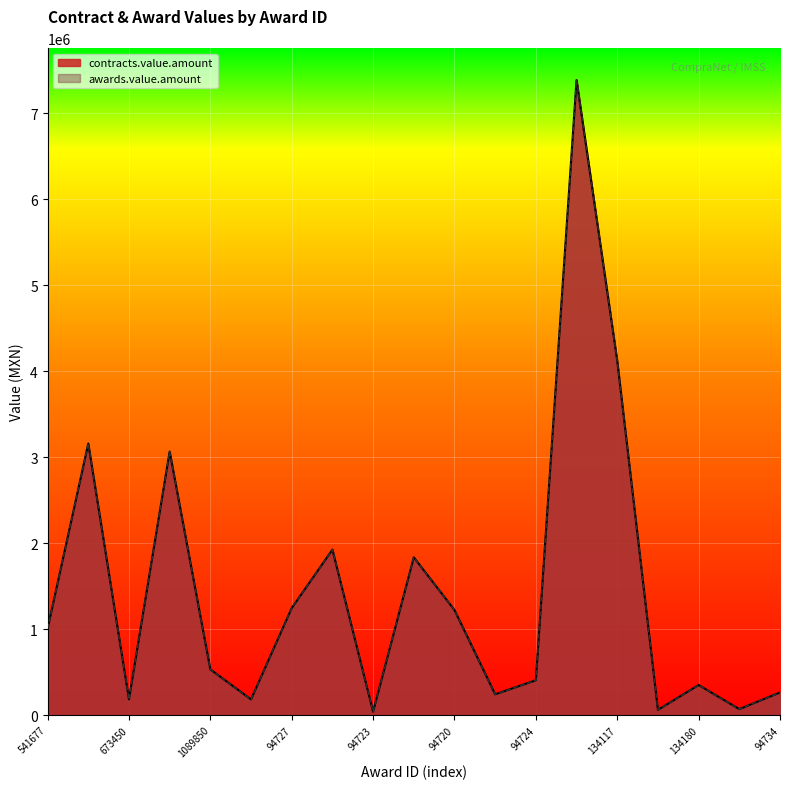

True or false: contracts.value.amount and awards.value.amount cross at least once.

False